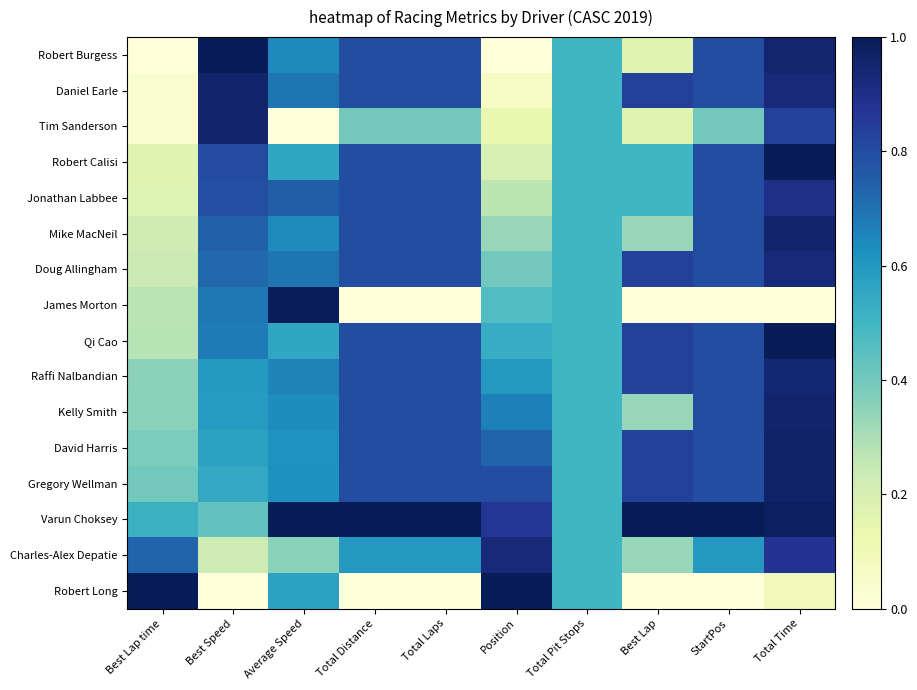

Rank the series at Average Speed from lowest to highest value.

Tim Sanderson, Charles-Alex Depatie, Robert Calisi, Qi Cao, Robert Long, David Harris, Gregory Wellman, Kelly Smith, Mike MacNeil, Robert Burgess, Raffi Nalbandian, Daniel Earle, Doug Allingham, Jonathan Labbee, James Morton, Varun Choksey